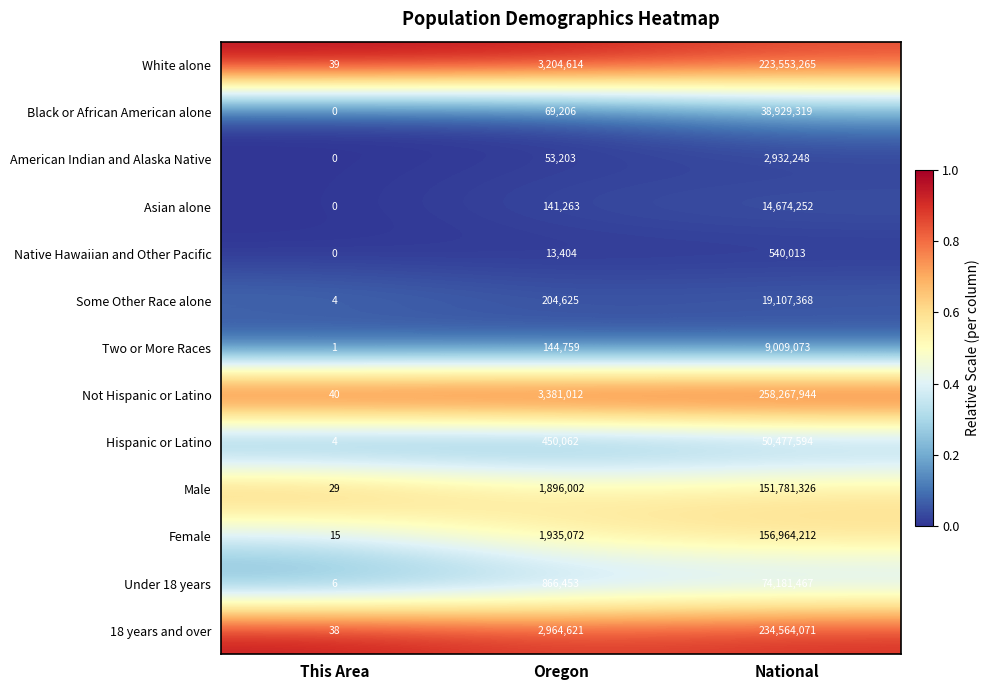

At which label does American Indian and Alaska Native reach its peak?

National